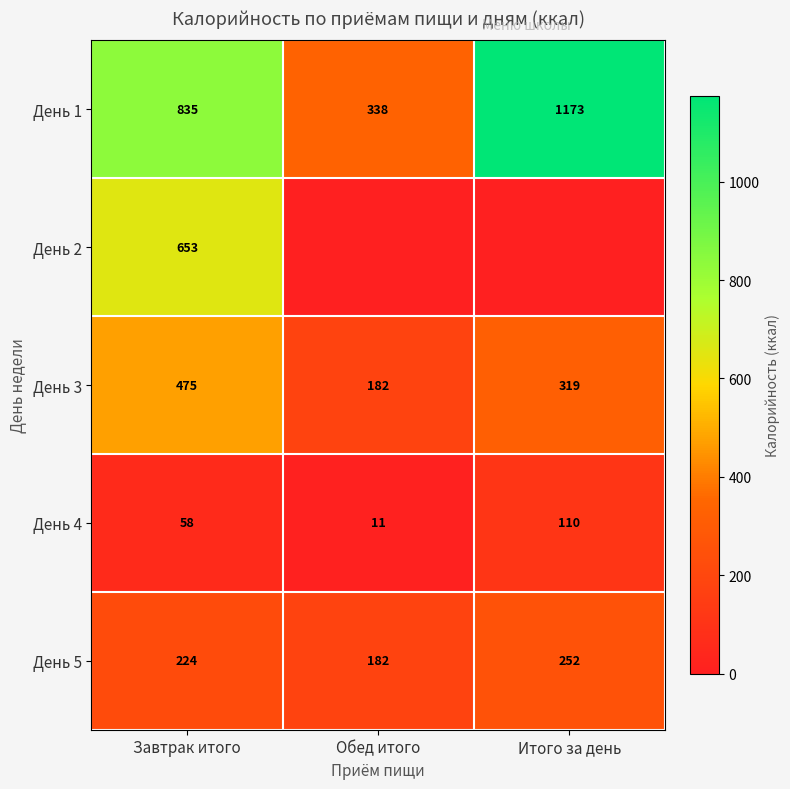

At how many categories does at least one series exceed 571?

2